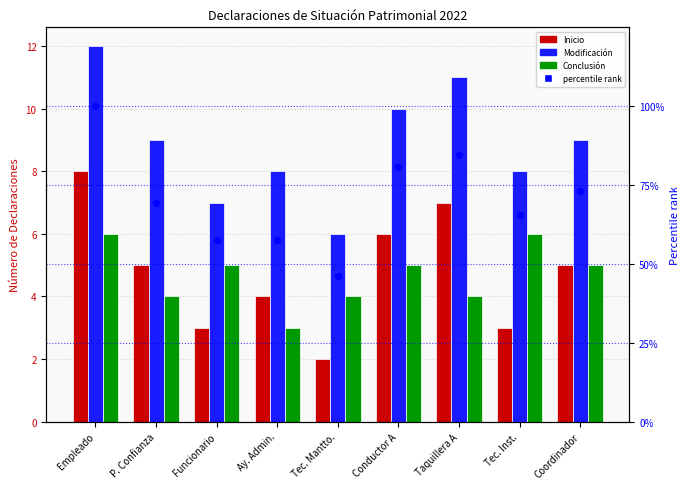

Which series contains the lowest Y value?

Inicio